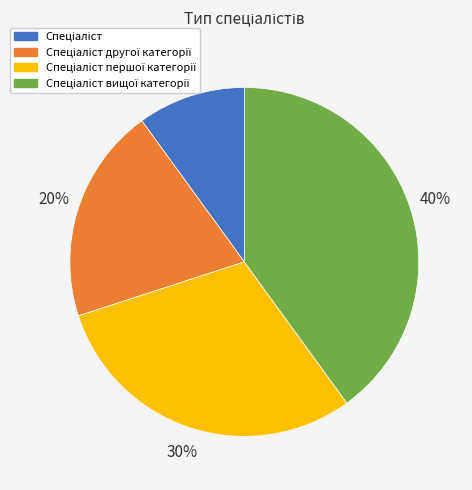

Is there any slice that represents more than half of the pie?

No